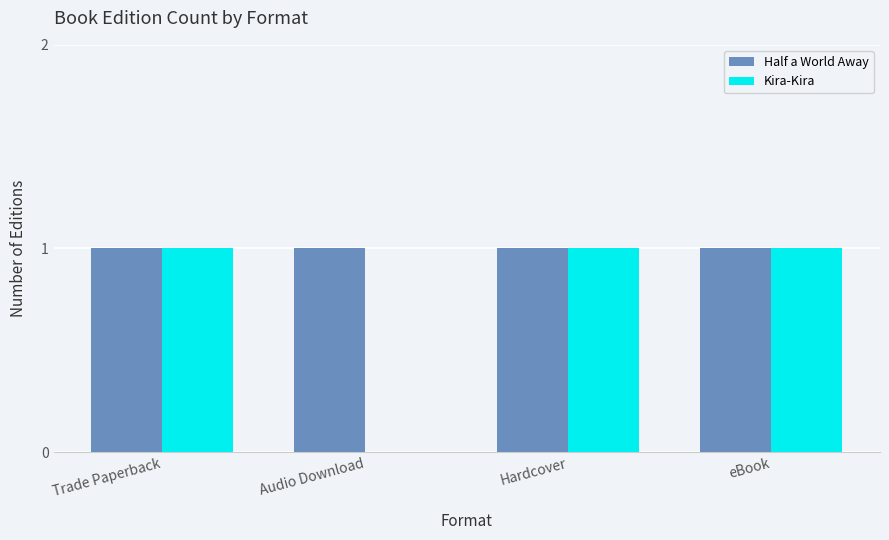

Between Audio Download and Hardcover, which series saw the biggest shift?

Kira-Kira